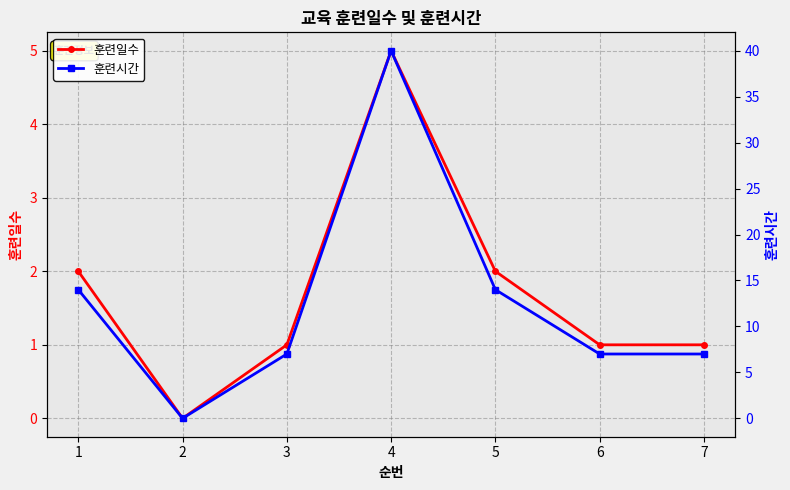

How many interior local valleys does the 훈련일수 series have?

1